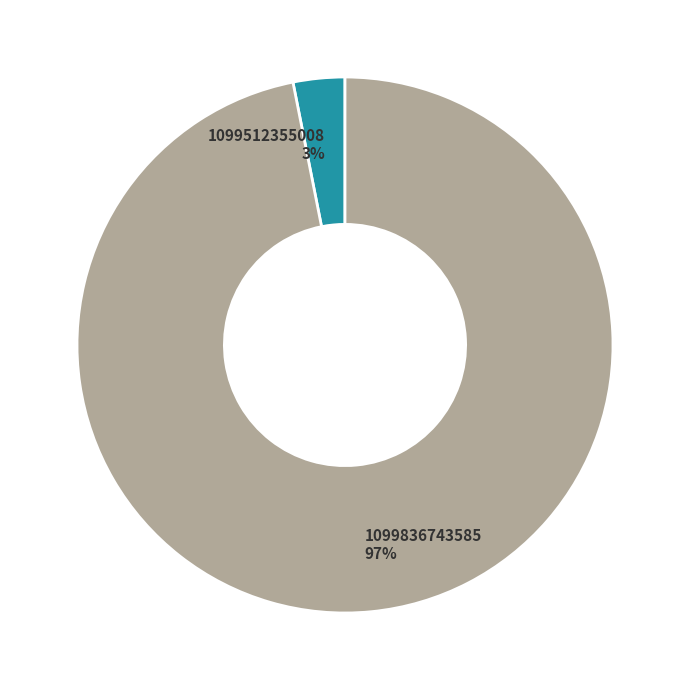

Do 1099512355008 and 1099836743585 together represent more than half of the pie?

Yes